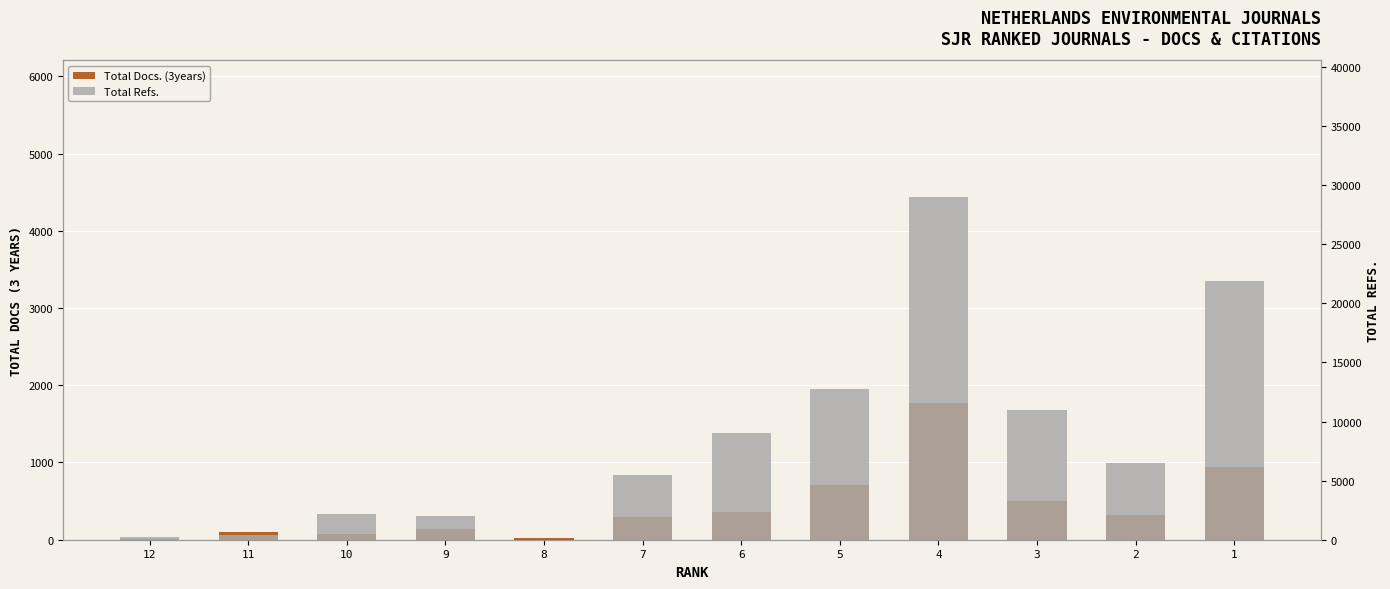

How many bars are there in each group?

2